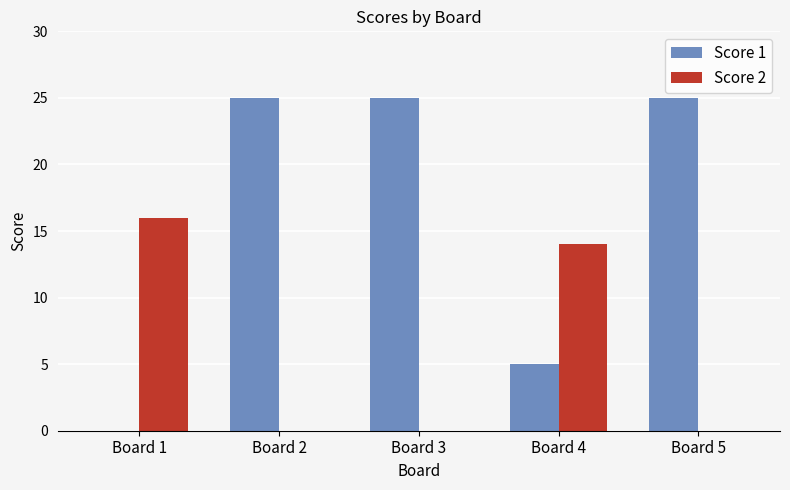

Which series has the largest total across all categories?

Score 1